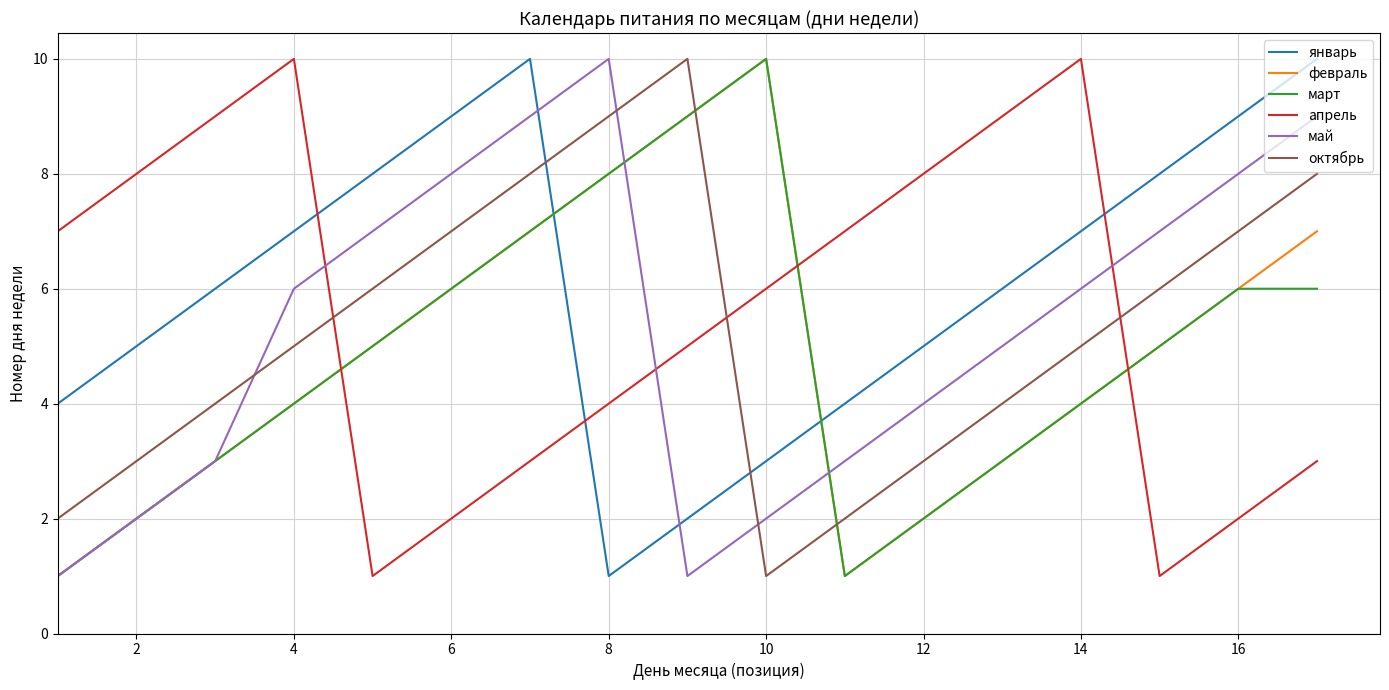

Which series has the largest total across all categories?

январь